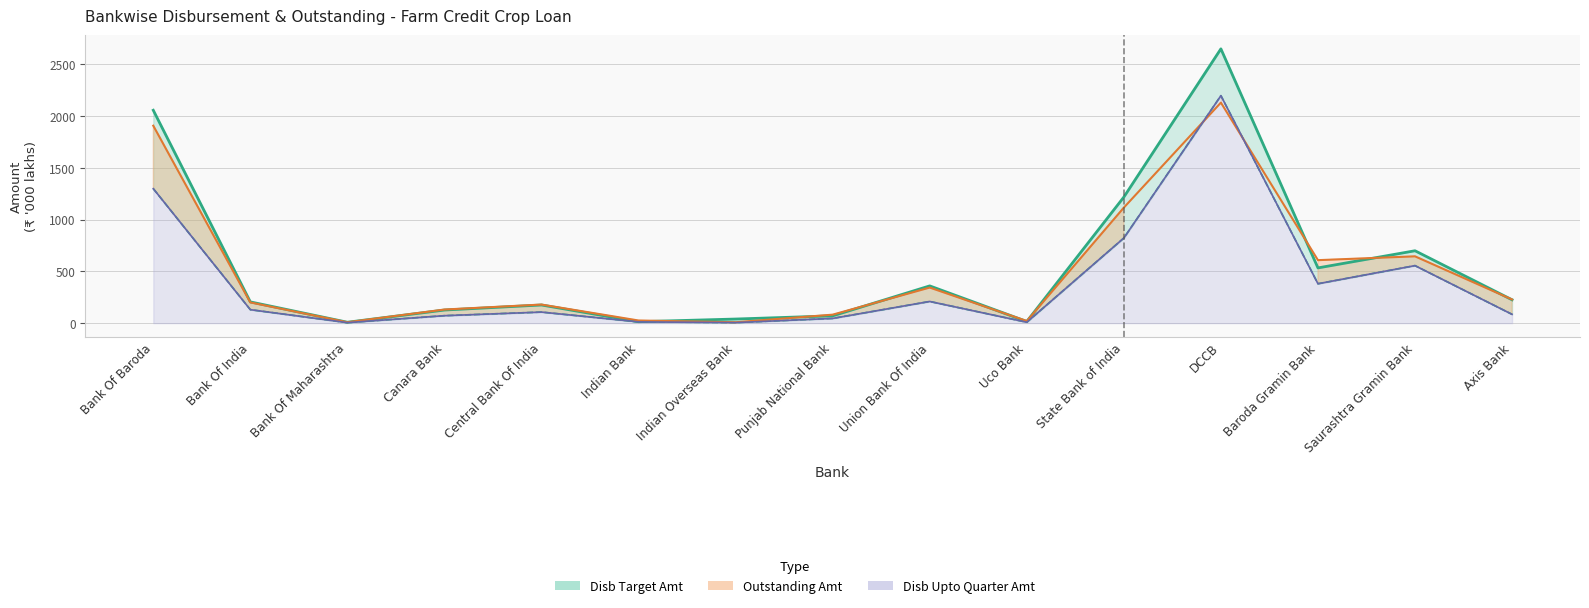

How many values in the Outstanding Amt series are below 200?

7